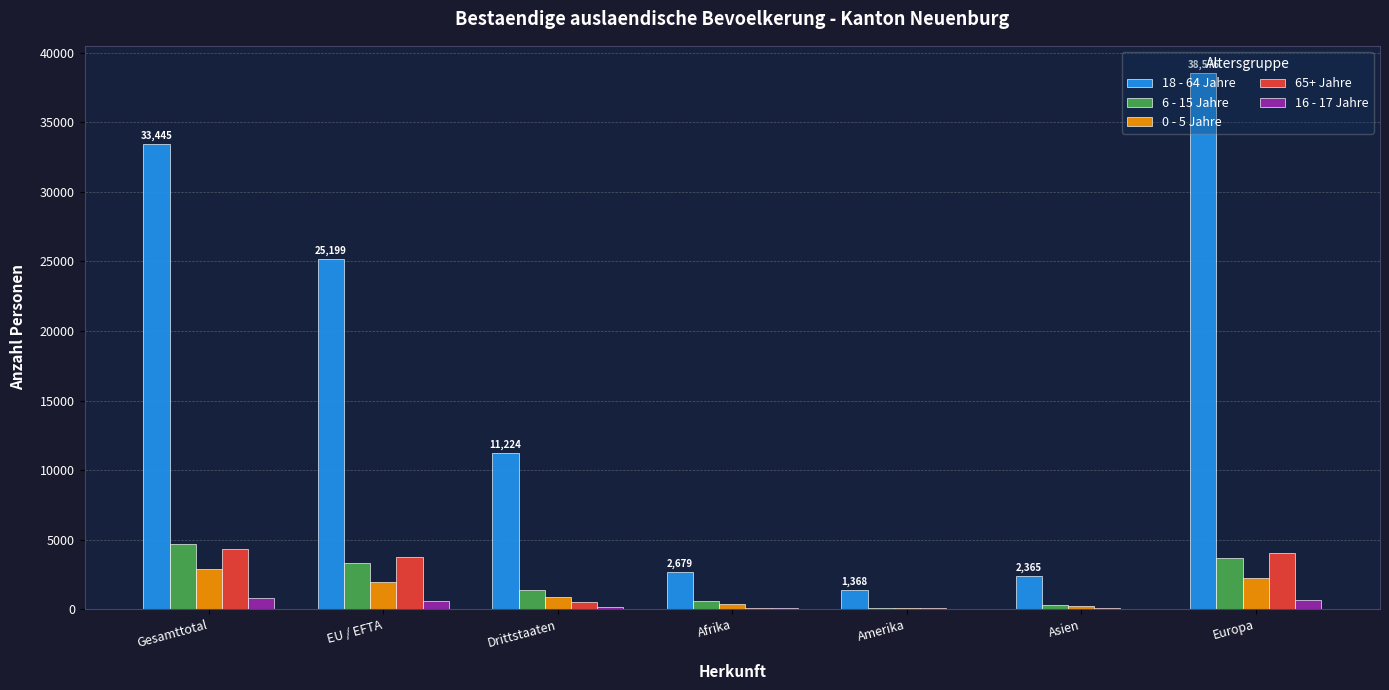

Which series has the largest range (max minus min)?

18 - 64 Jahre